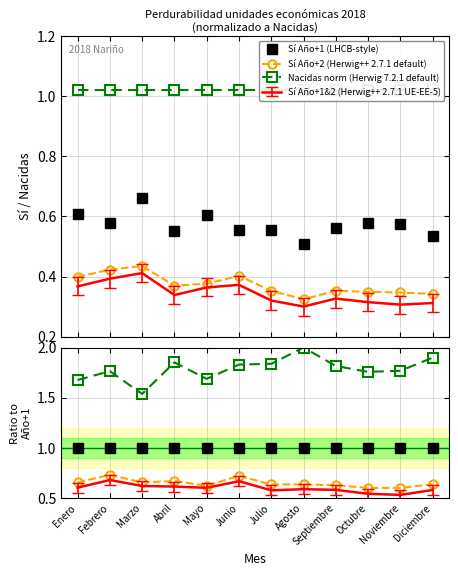

True or false: Sí Año+2 (Herwig++ 2.7.1 default) and Nacidas norm (Herwig 7.2.1 default) cross at least once.

False